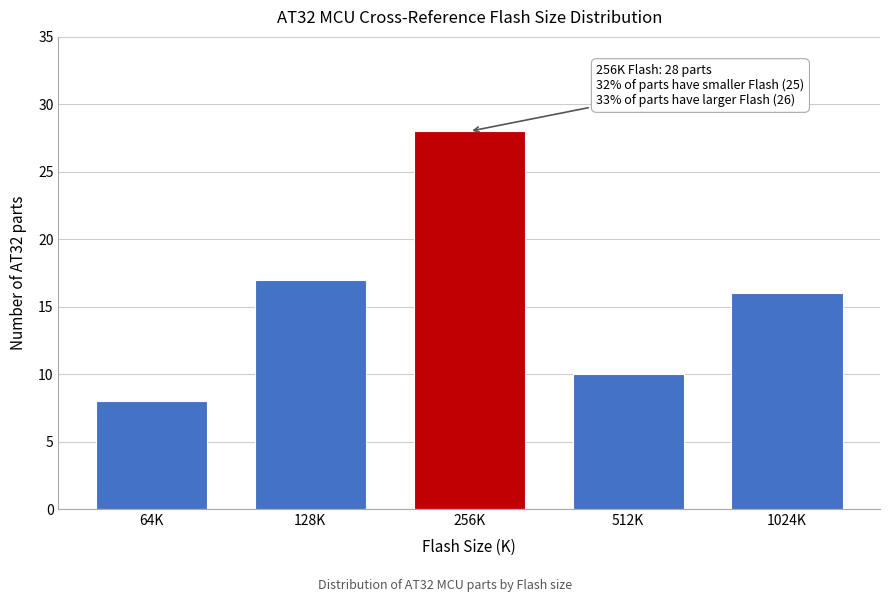

Reading left to right, what are all the values shown in this chart?

8	17	28	10	16